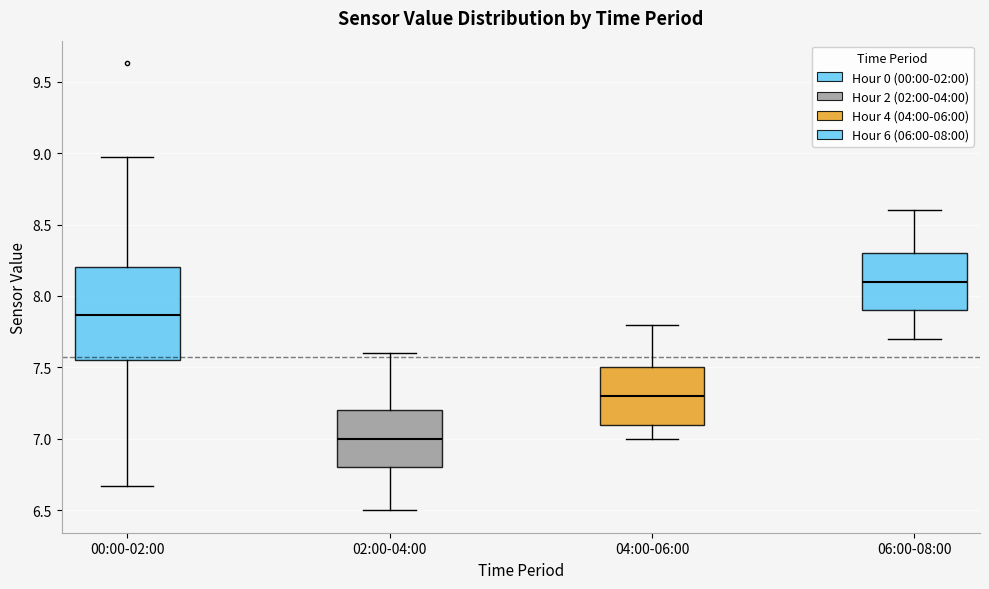

Where is the upper edge of the box for 00:00-02:00 on the y-axis? The values are not printed on the chart, so give them approximately, as read against the axis.

8.20